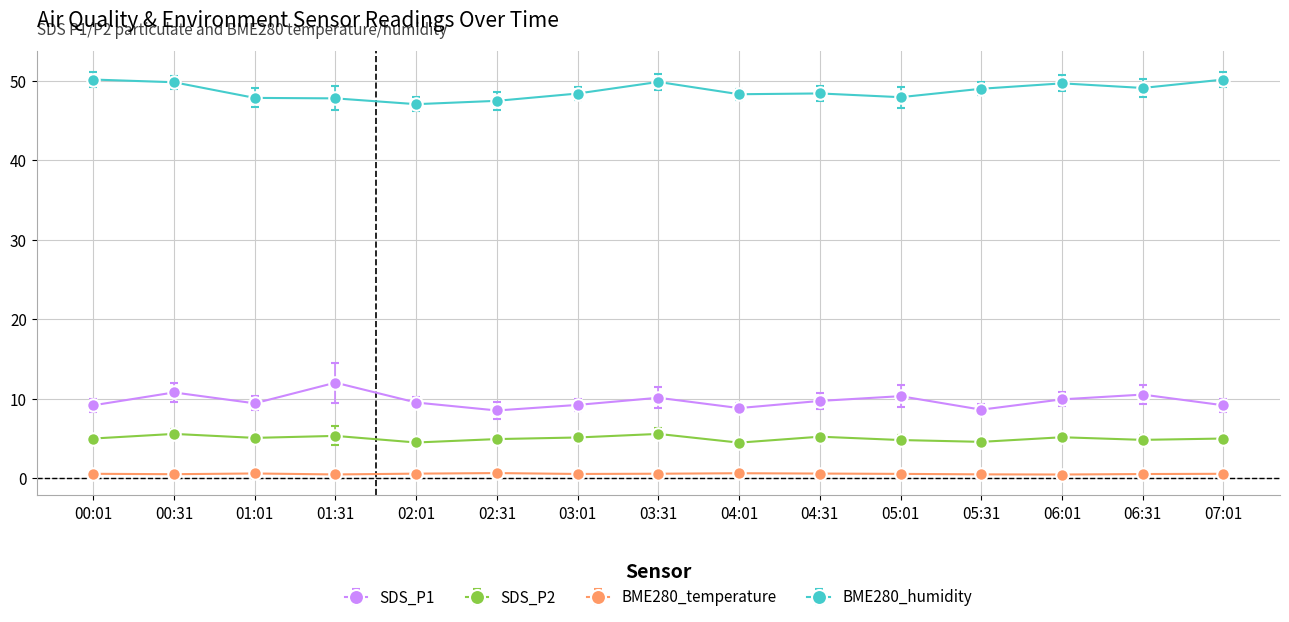

What is the label of the 6th point from the left?

02:31